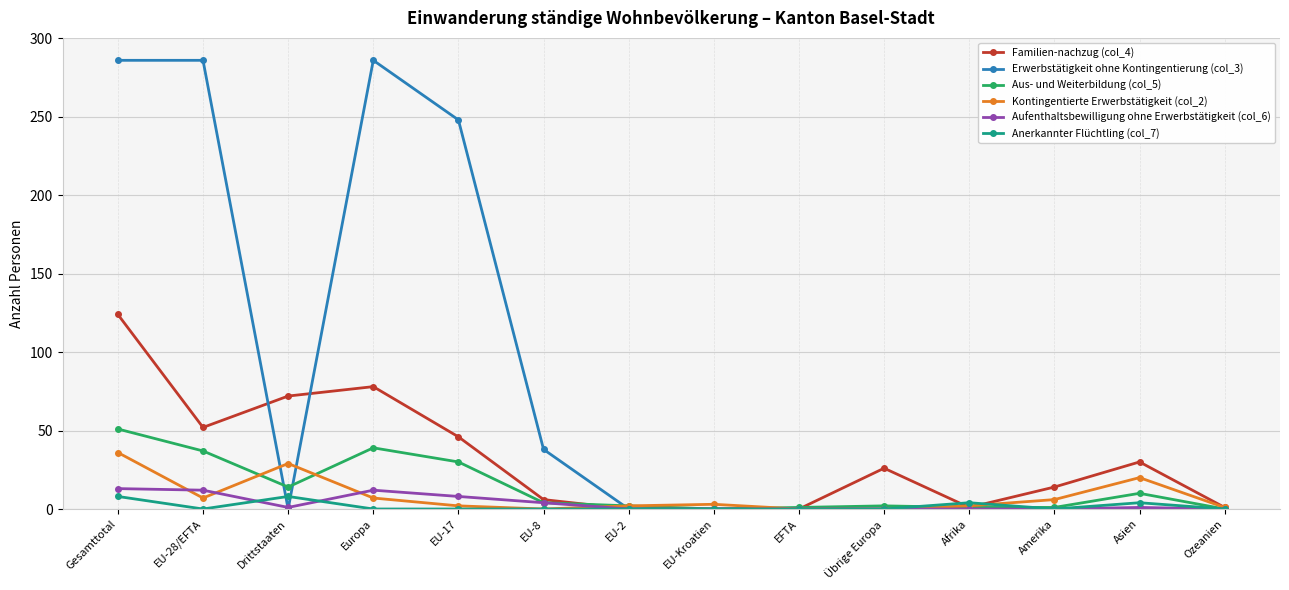

Between Amerika and Asien, which series saw the biggest shift?

Familien-nachzug (col_4)